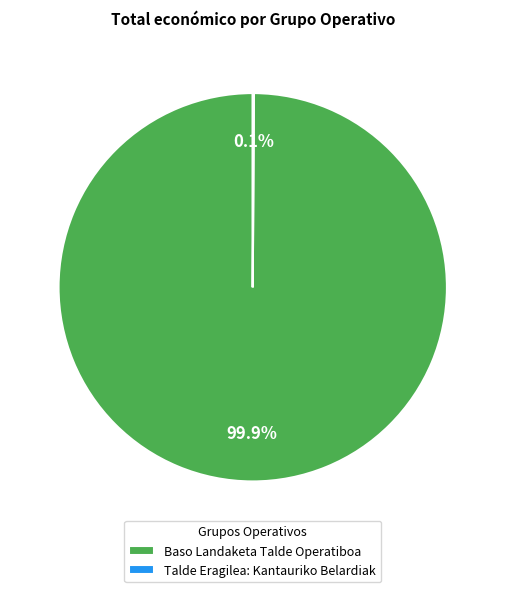

Does any single category account for the majority?

Yes